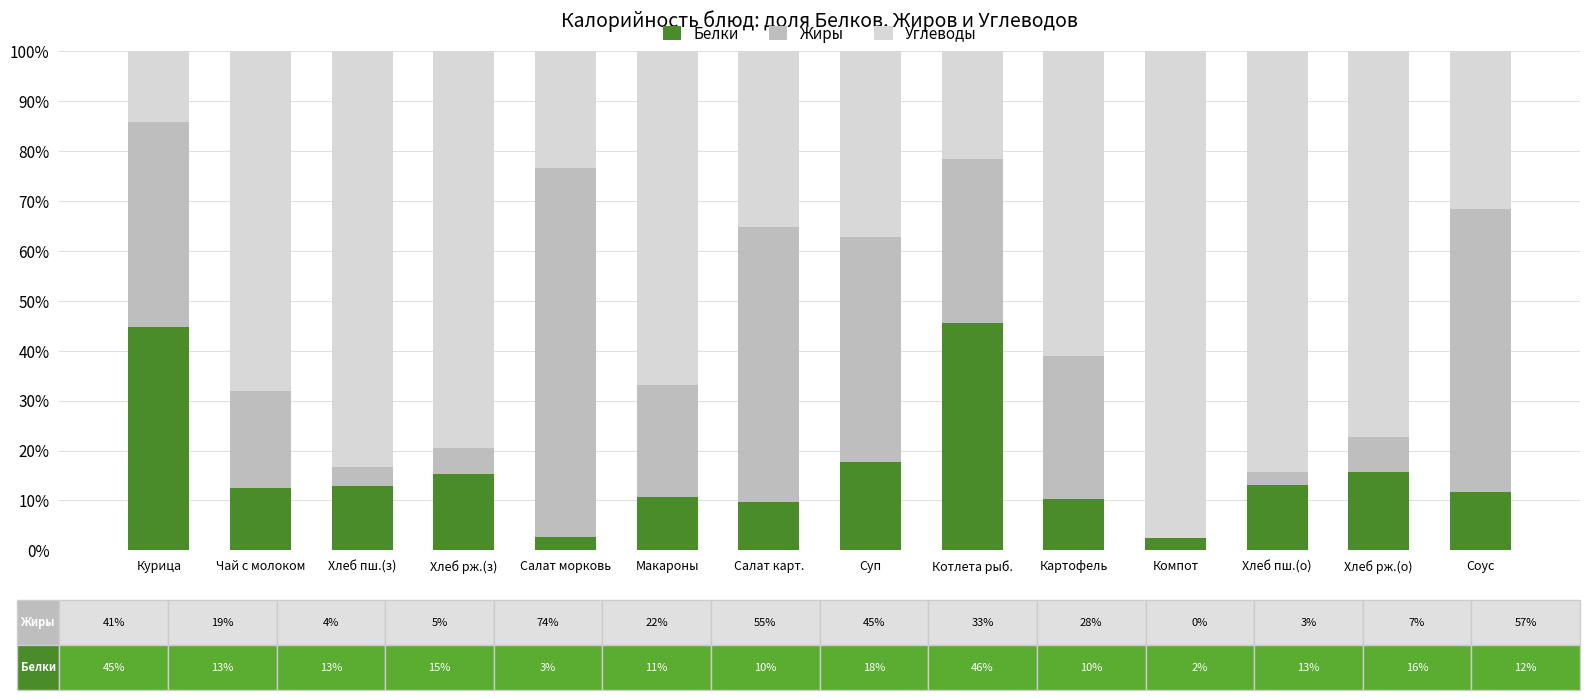

At which label does Белки first exceed 12?

Курица